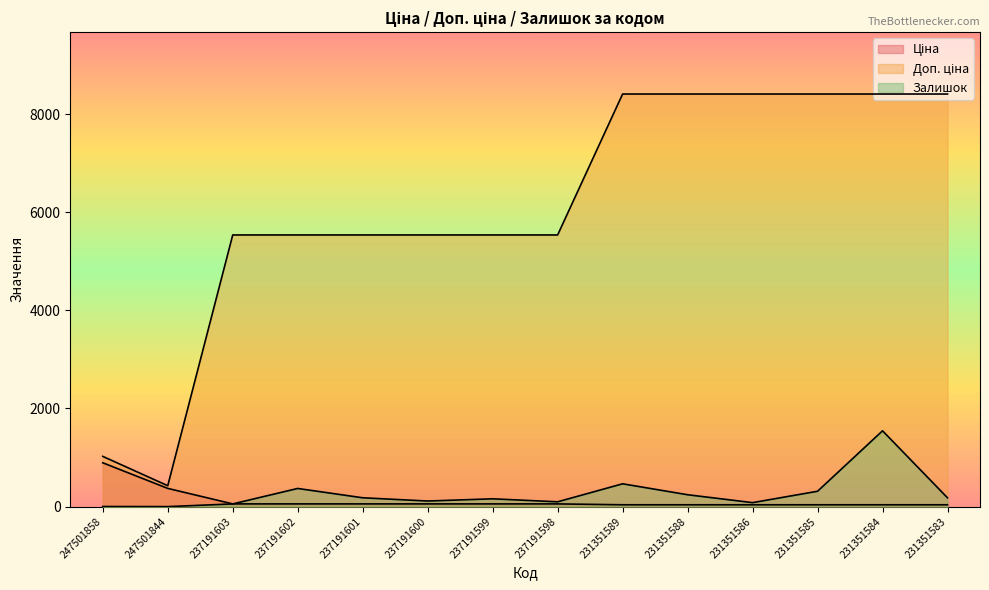

What is the approximate value of Залишок at 231351584?

1545.0